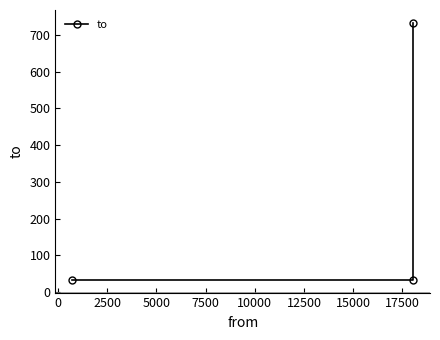

How many data points are above 34?

1